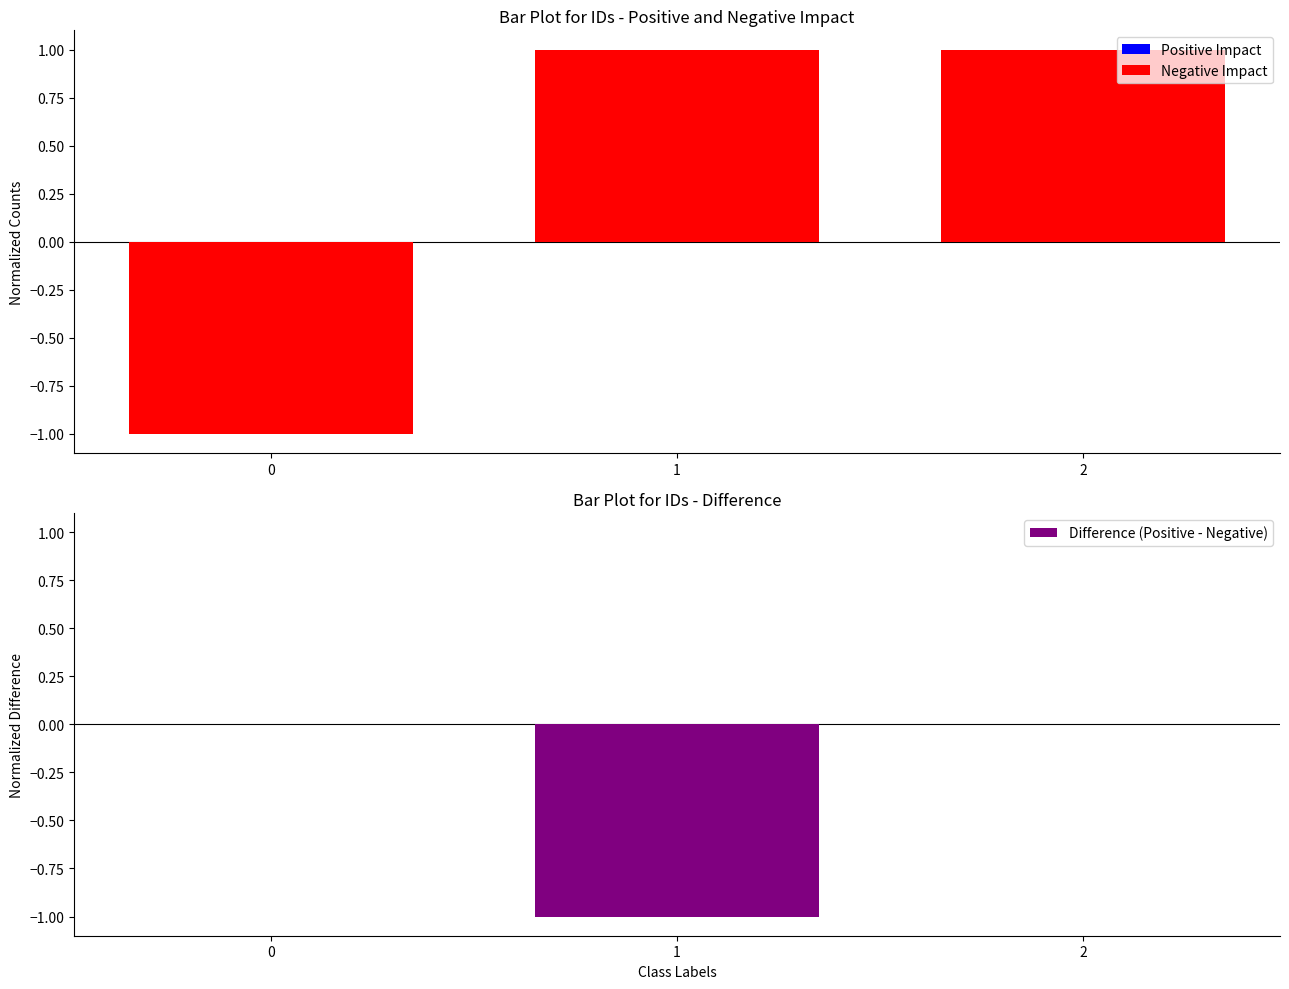

What is the minimum value for Negative Impact?

-1.0